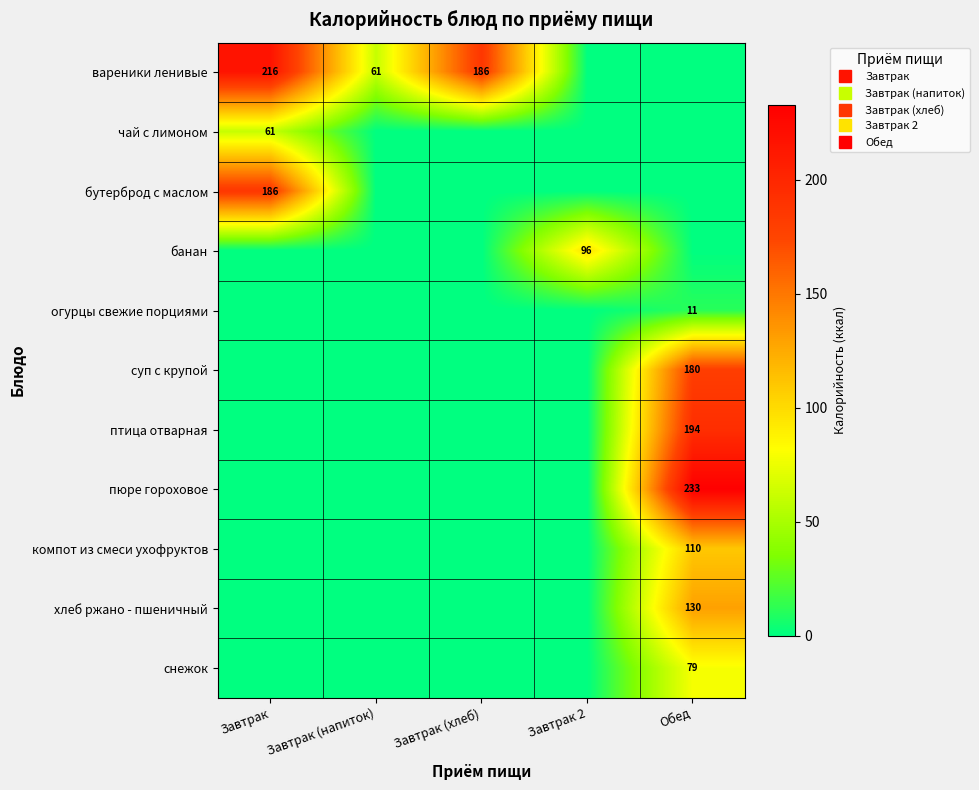

What is the spread (max minus min) of values at Завтрак (хлеб)?

186.4